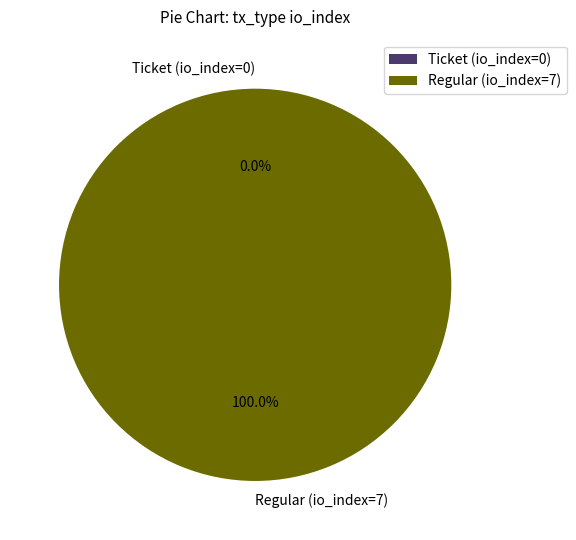

Which category has the smallest portion of the pie?

Ticket (io_index=0)